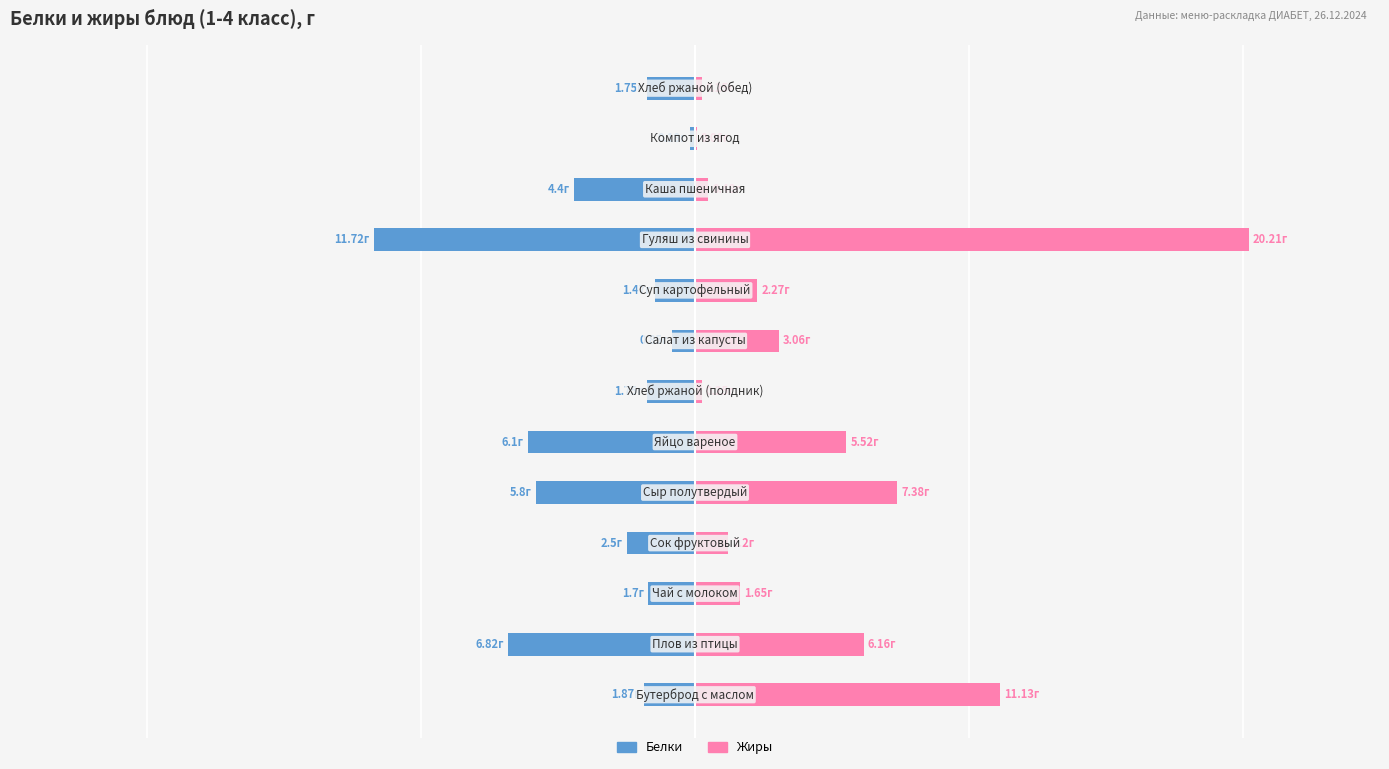

How many values in the Жиры series are below 2?

6